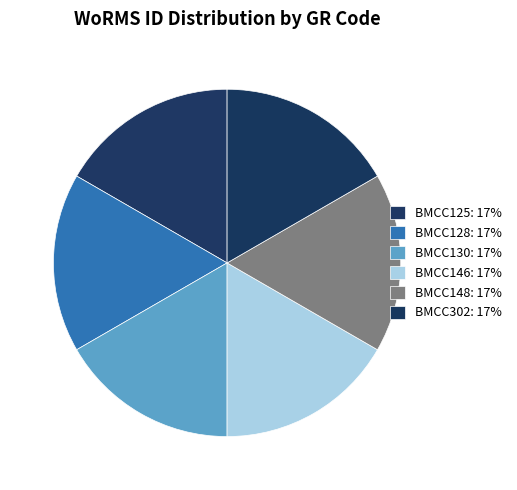

Is BMCC148 the majority of the pie?

No